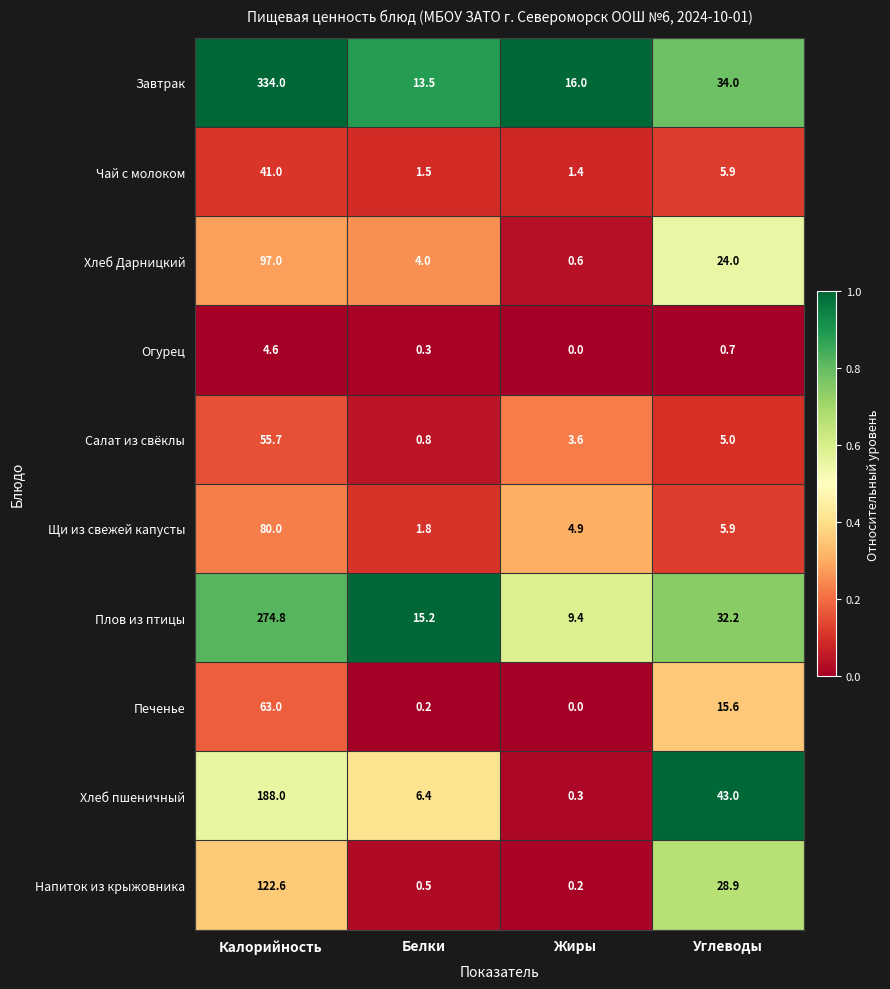

True or false: Хлеб пшеничный has a value of 188.0 at Калорийность.

True